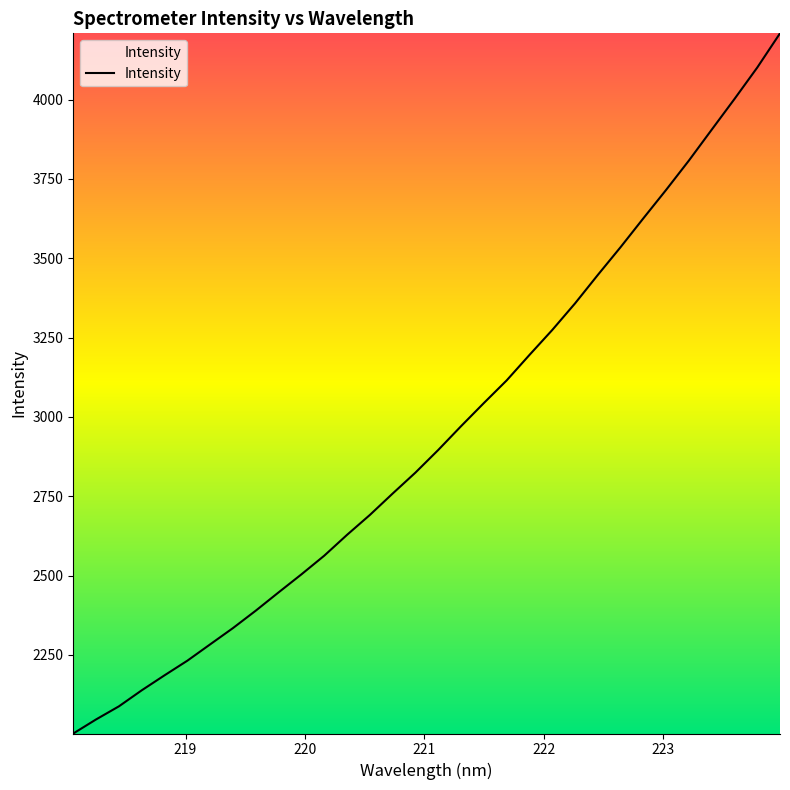

What is the smallest value displayed?

2002.7